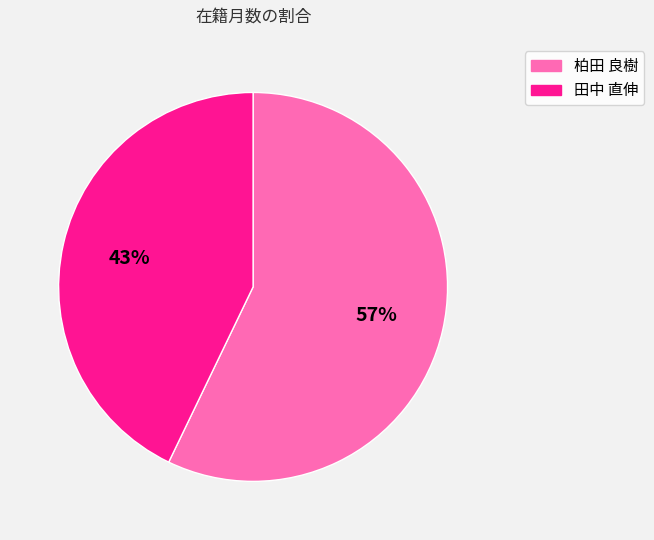

Which category has the biggest portion of the pie?

柏田 良樹